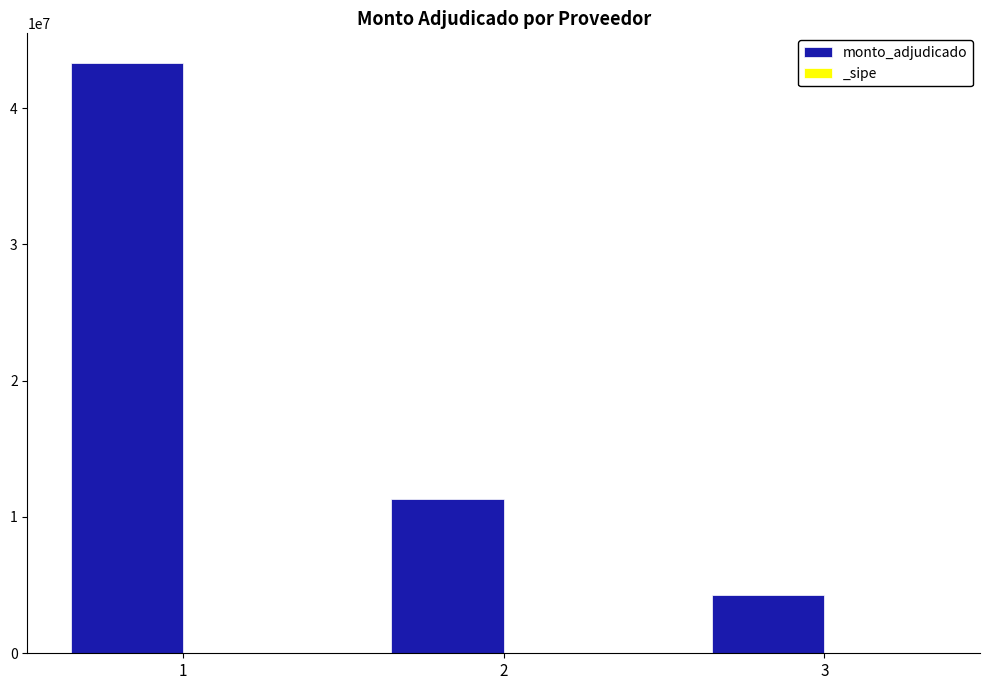

Reading left to right, what are all the values shown in this chart?

1=43321550	2=11345765	3=4275925